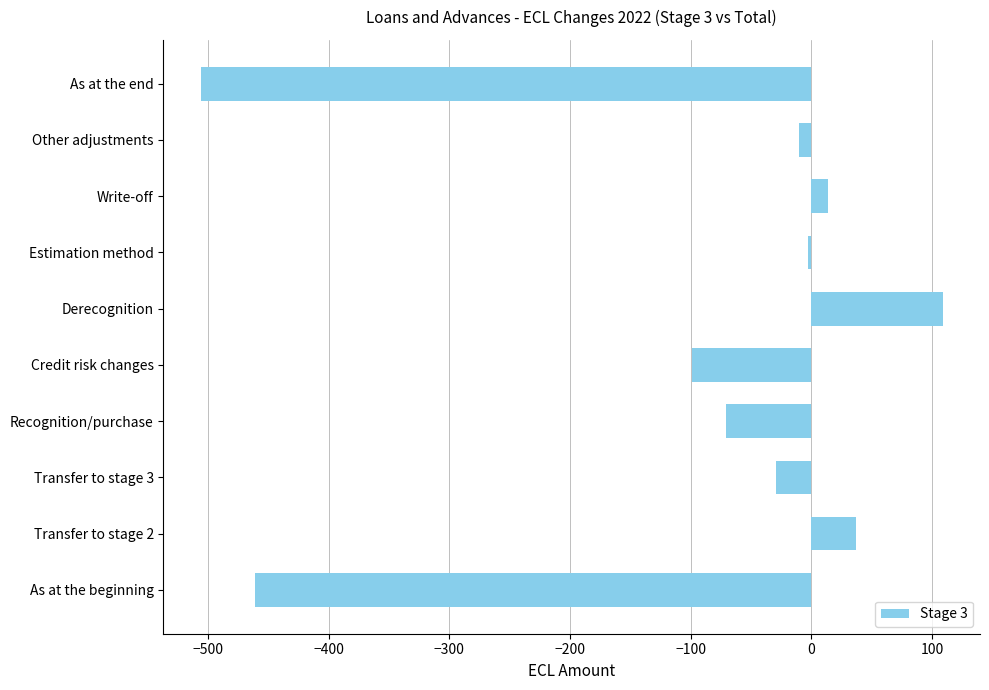

How many data points are above -10?

4